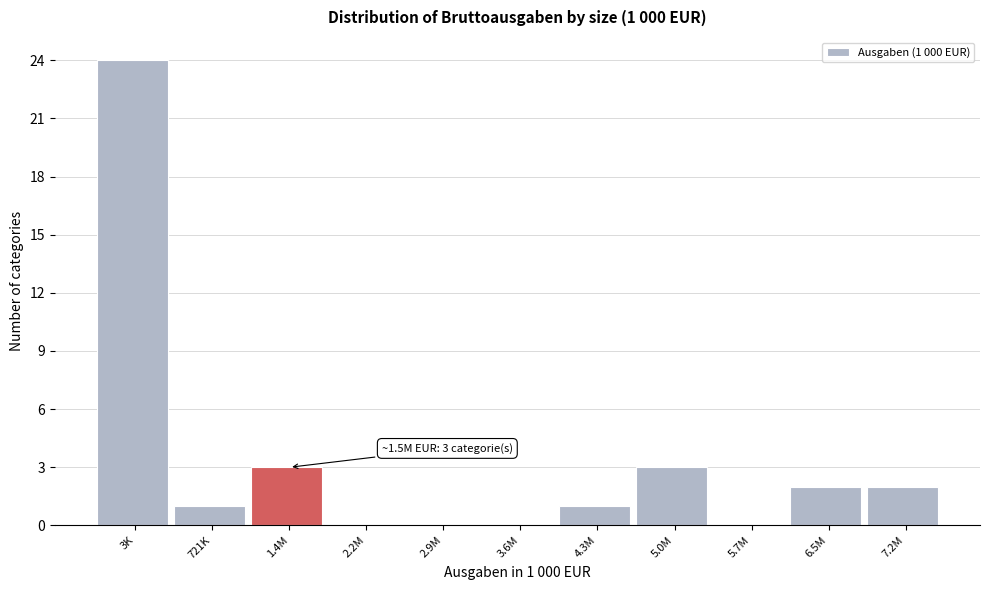

Reading right to left, extract all data points from this chart.

7.2M=2	6.5M=2	5.7M=0	5.0M=3	4.3M=1	3.6M=0	2.9M=0	2.2M=0	1.4M=3	721K=1	3K=24